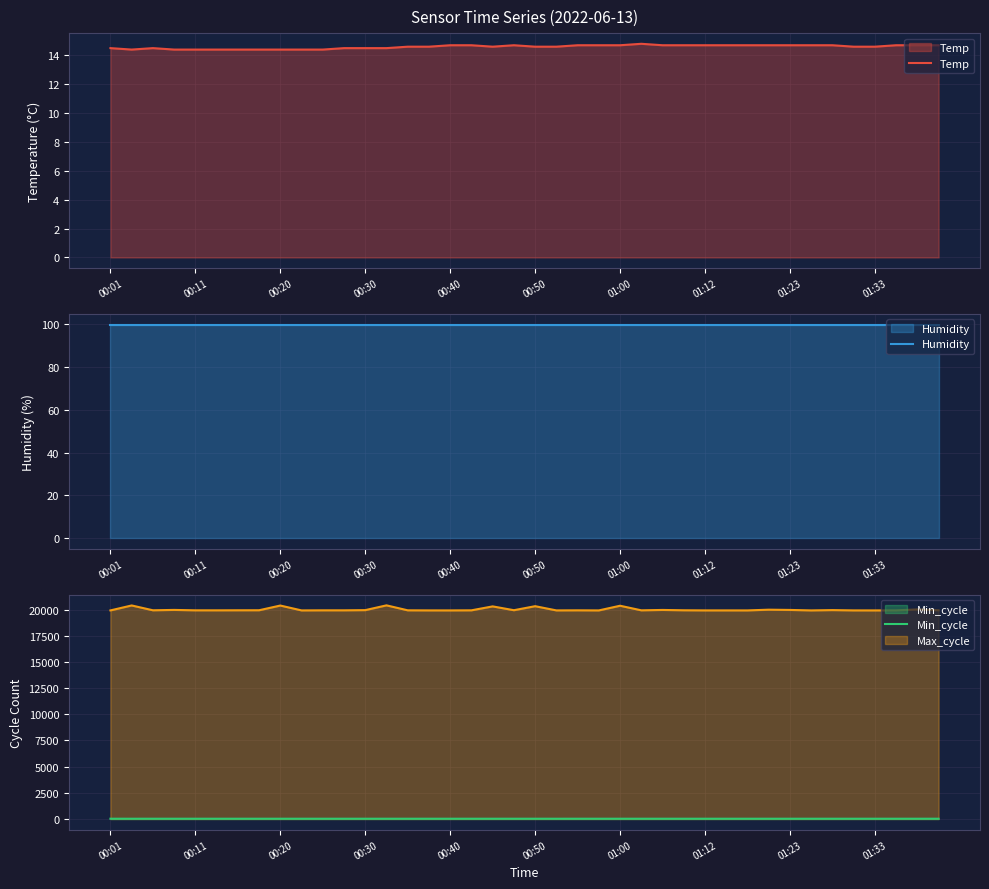

What is the average value of the Humidity series?

99.9